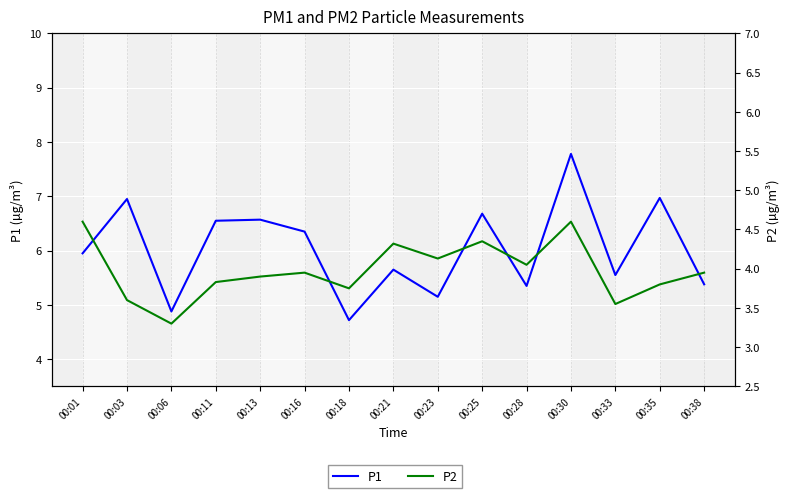

Is the value of P1 at 00:35 greater than the value of P2 at 00:01?

Yes